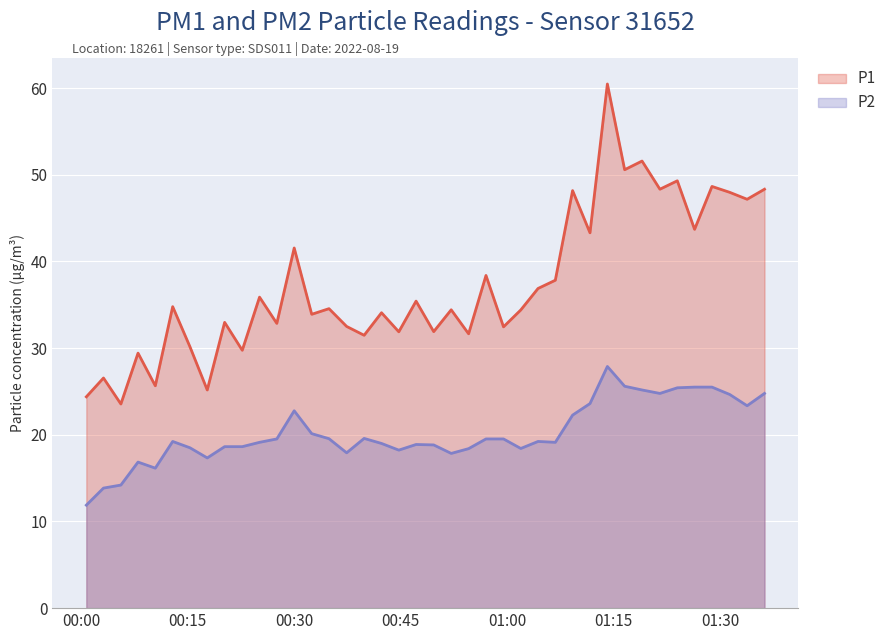

What is the difference between the second highest and second lowest values in the P1 series?

27.2